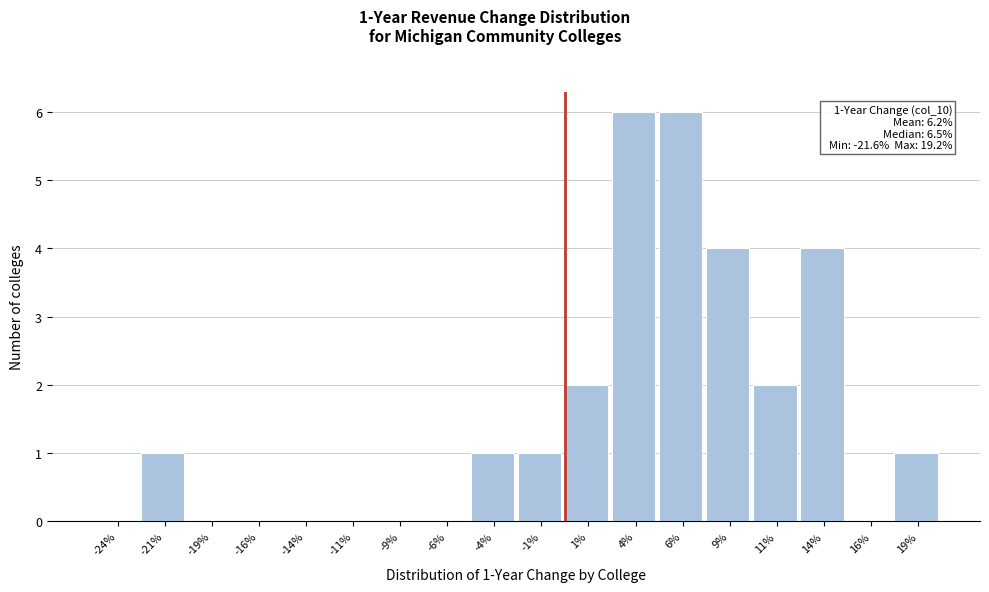

Reading left to right, list all the values displayed in this chart.

-24%=0	-21%=1	-19%=0	-16%=0	-14%=0	-11%=0	-9%=0	-6%=0	-4%=1	-1%=1	1%=2	4%=6	6%=6	9%=4	11%=2	14%=4	16%=0	19%=1